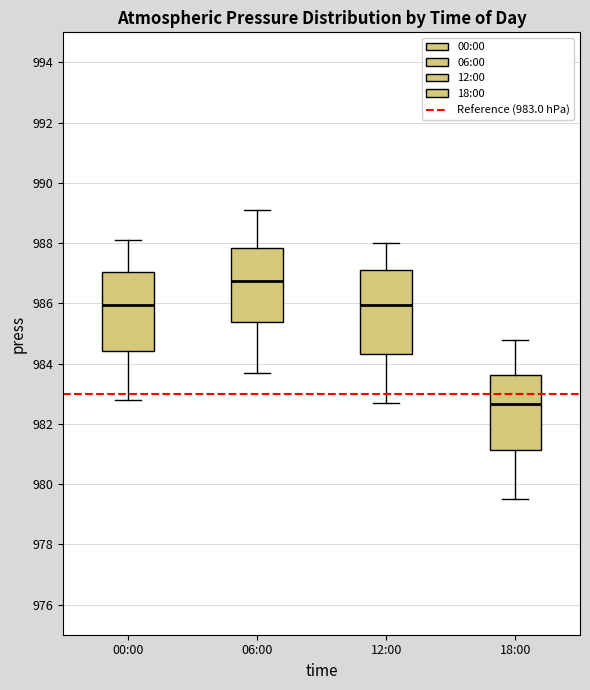

Reading left to right, transcribe this box plot: for each box, give where its median line is, the range the box spans, and where its two whiskers end, as read against the y-axis. The values are not printed on the chart, so give them approximately, as read against the axis.

00:00: median 986.0, box 984.4 to 987.0, whiskers 982.8 to 988.2
06:00: median 986.8, box 985.4 to 987.8, whiskers 983.8 to 989.2
12:00: median 986.0, box 984.4 to 987.2, whiskers 982.8 to 988.0
18:00: median 982.6, box 981.2 to 983.6, whiskers 979.6 to 984.8